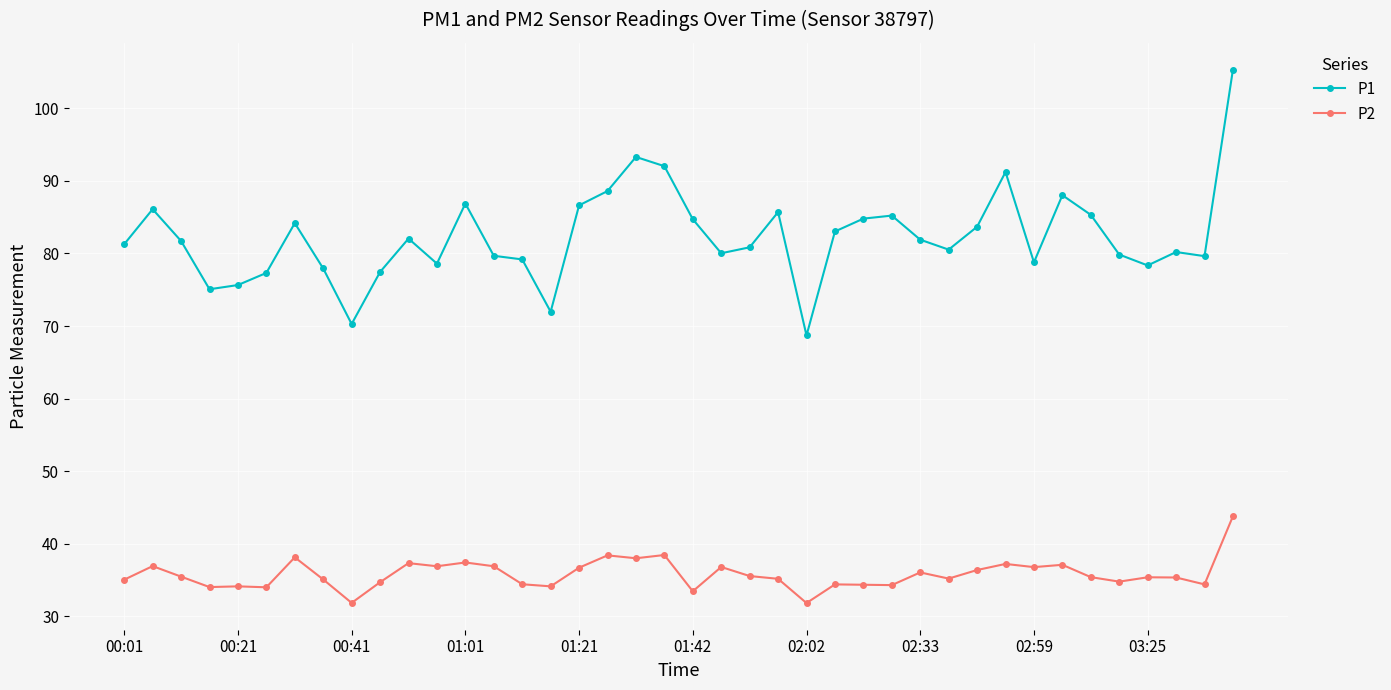

Which series has the widest spread of values?

P1